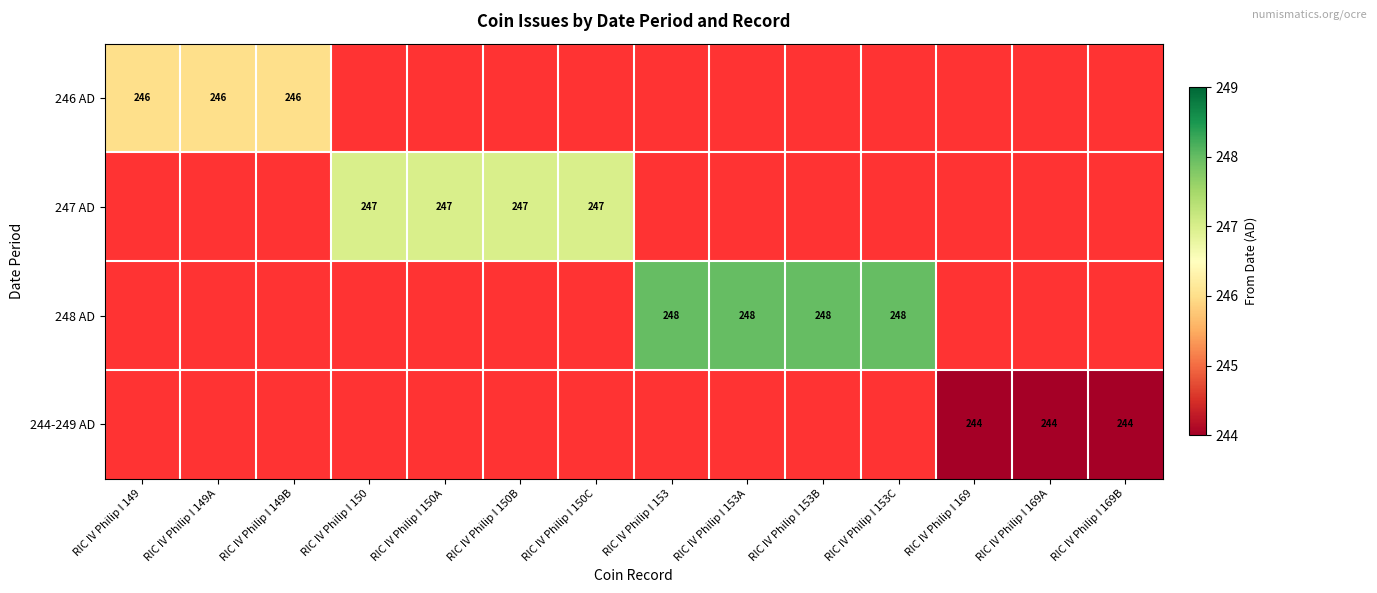

What is the maximum value shown in the chart?

248.0